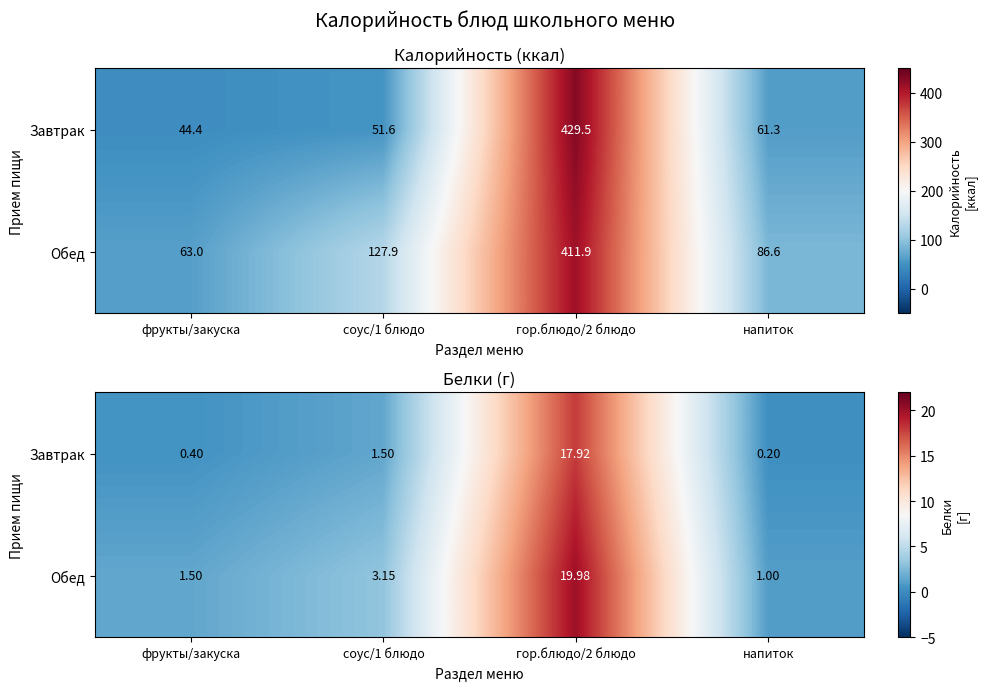

What is the difference between the maximum and minimum values in the Завтрак series?

17.7